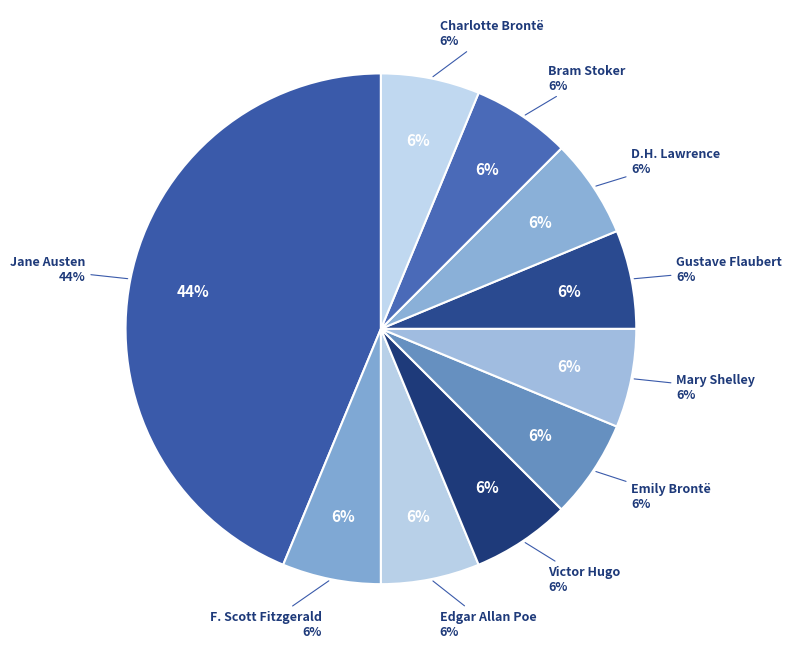

Rank the categories by value from lowest to highest.

F. Scott Fitzgerald (150906970), Edgar Allan Poe (141017524), Victor Hugo (141018402), Emily Brontë (179149905), Mary Shelley (141018671), Gustave Flaubert (141018267), D.H. Lawrence (141018334), Bram Stoker (141017796), Charlotte Brontë (141017863), Jane Austen (141017422)